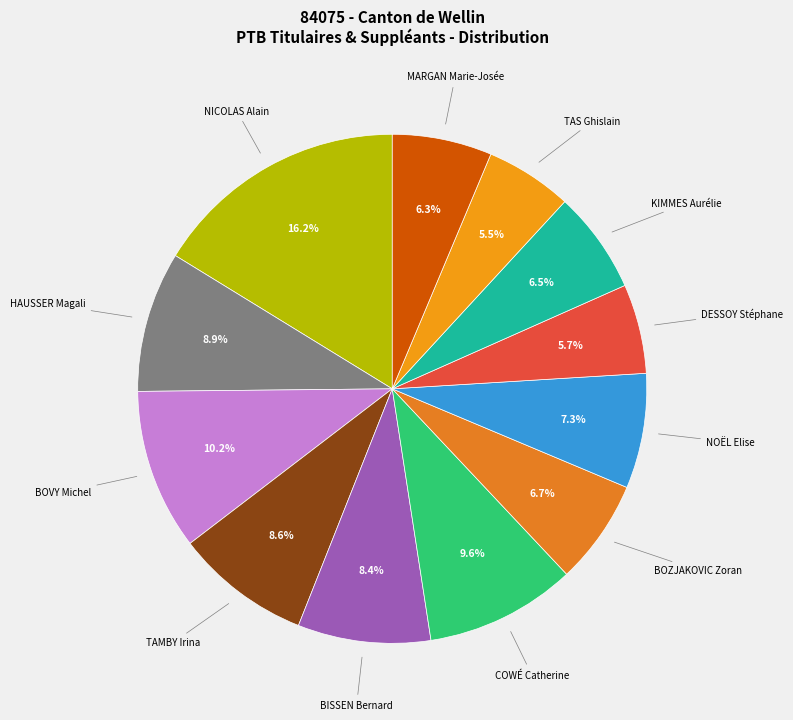

How many segments does this pie chart have?

12